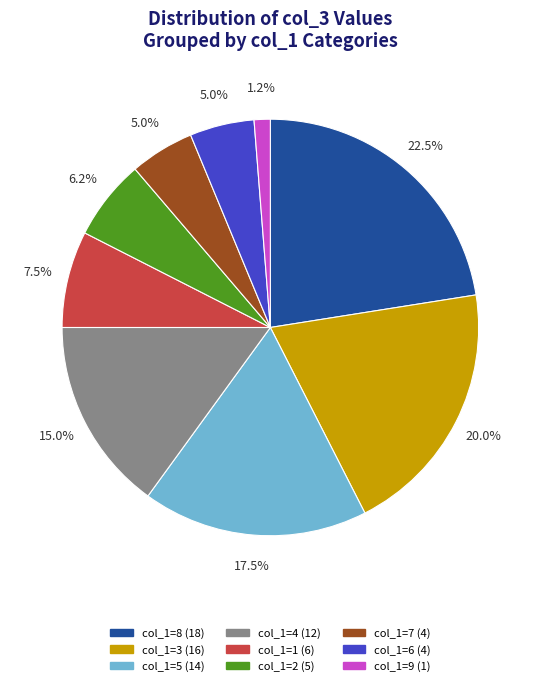

Is there any slice that represents more than half of the pie?

No